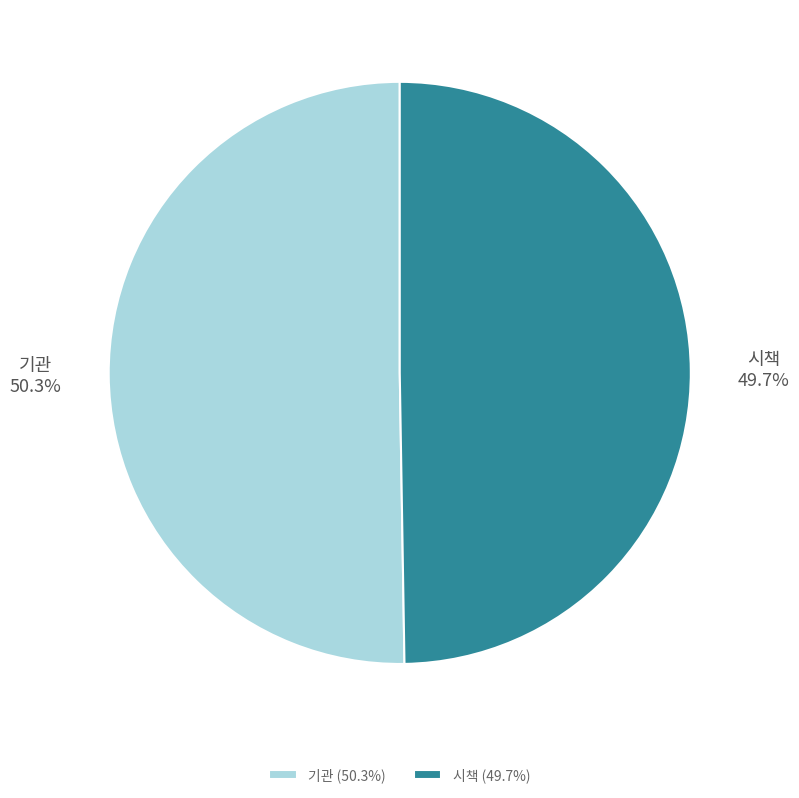

Between 기관 and 시책, which is larger?

기관